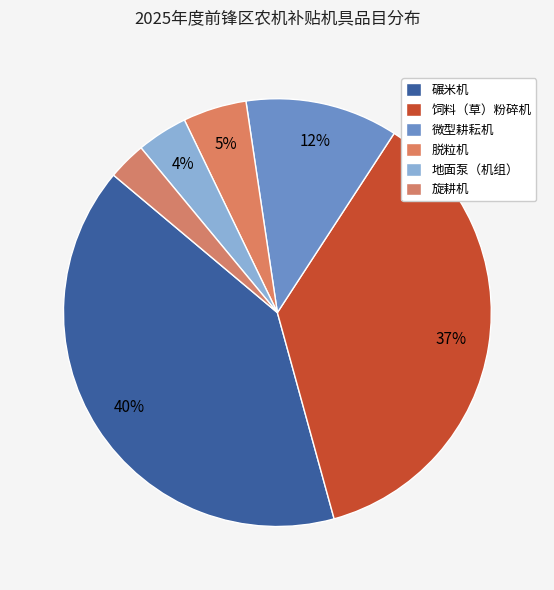

Between 微型耕耘机 and 碾米机, which is larger?

碾米机